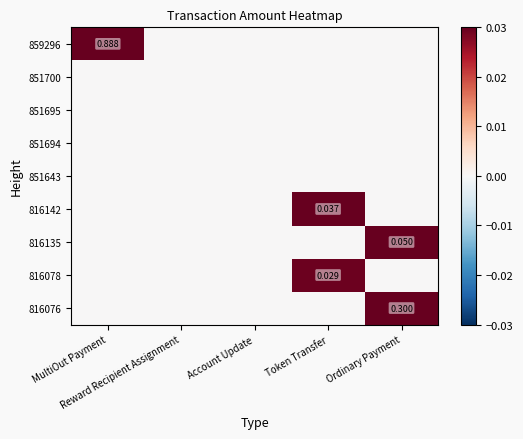

Rank the series at Ordinary Payment from lowest to highest value.

859296, 851700, 851695, 851694, 851643, 816142, 816078, 816135, 816076